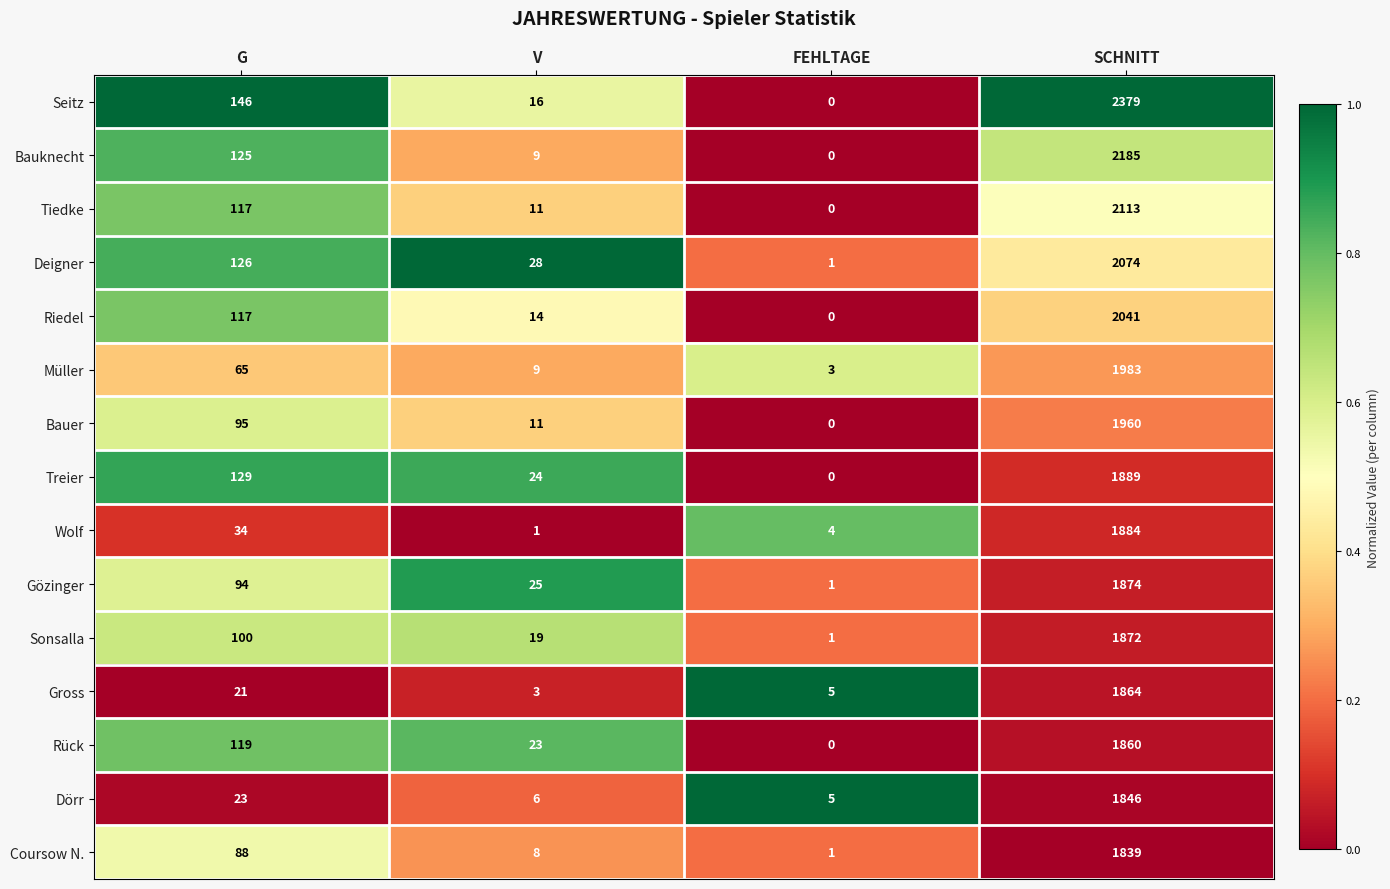

Is it true that Rück equals 69 at G?

False